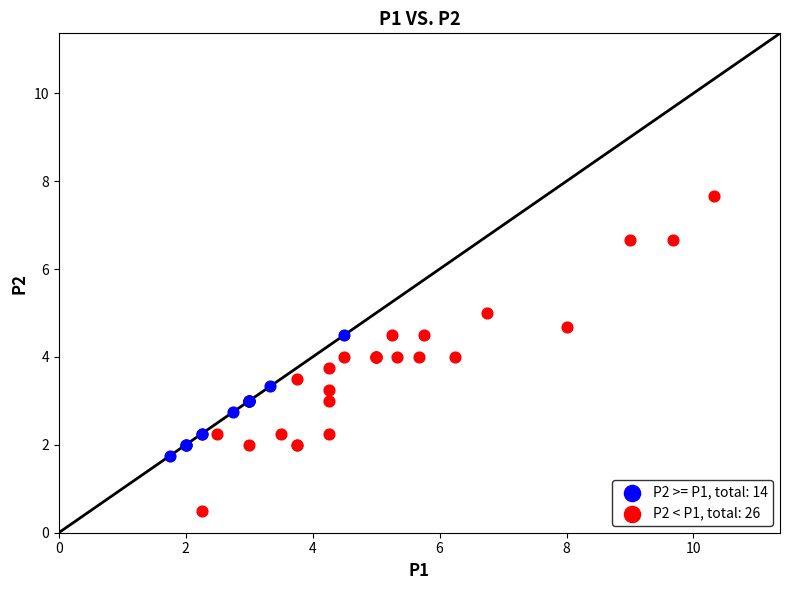

Which series has the largest Y range (max minus min)?

P2 < P1, total: 26